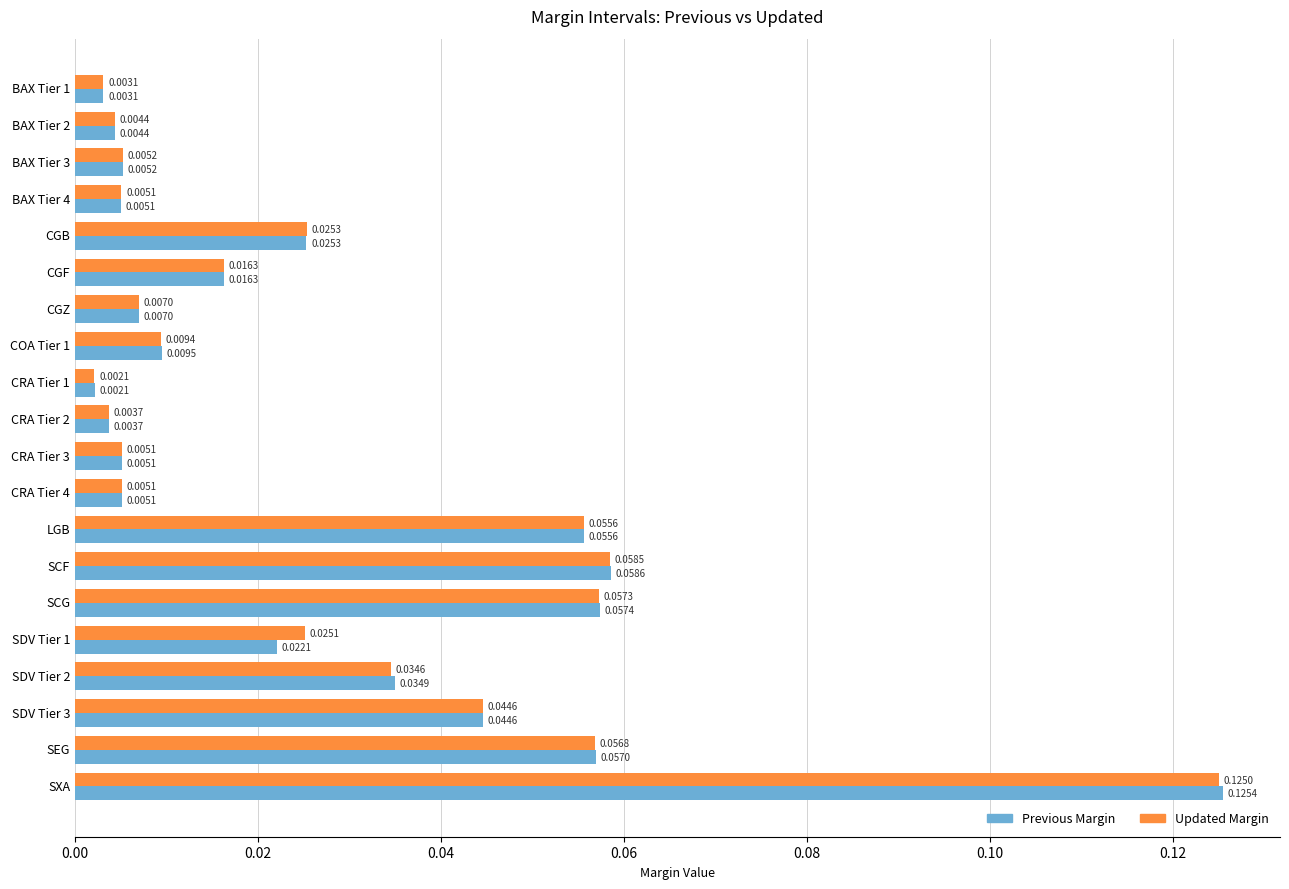

Rank the series by their maximum value, from highest to lowest.

Previous Margin, Updated Margin